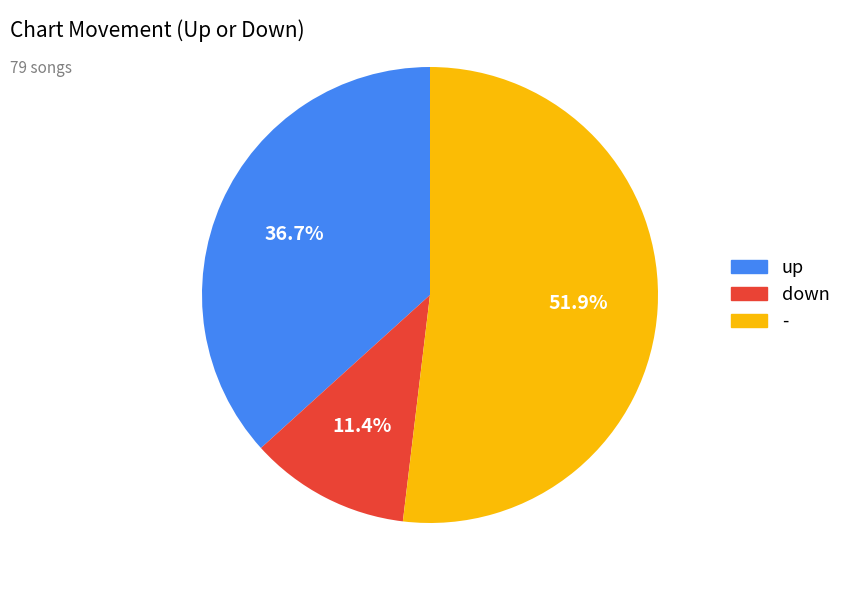

Which has a higher value, down or up?

up